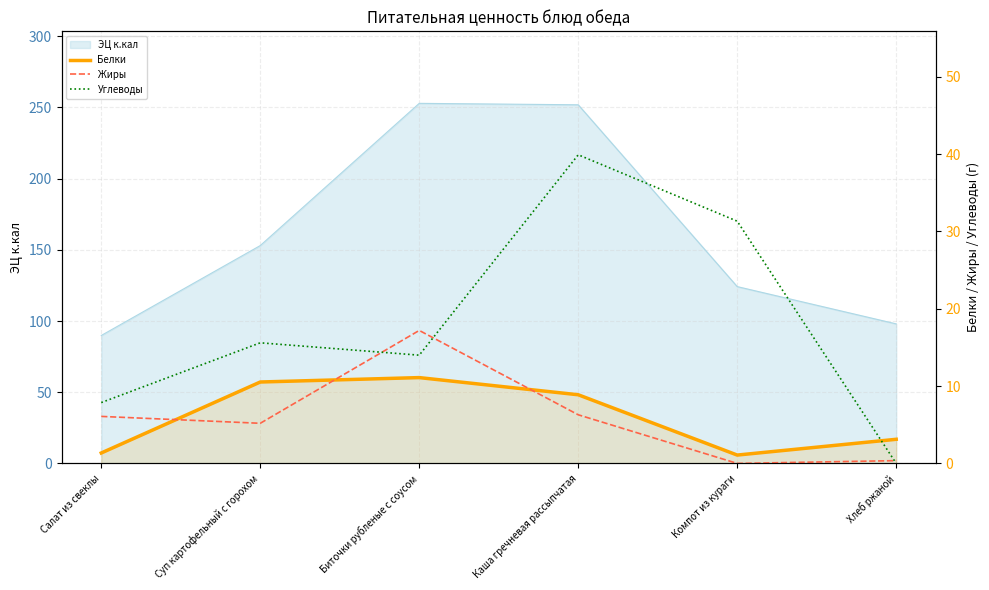

Where is the first local maximum for Углеводы?

Суп картофельный с горохом